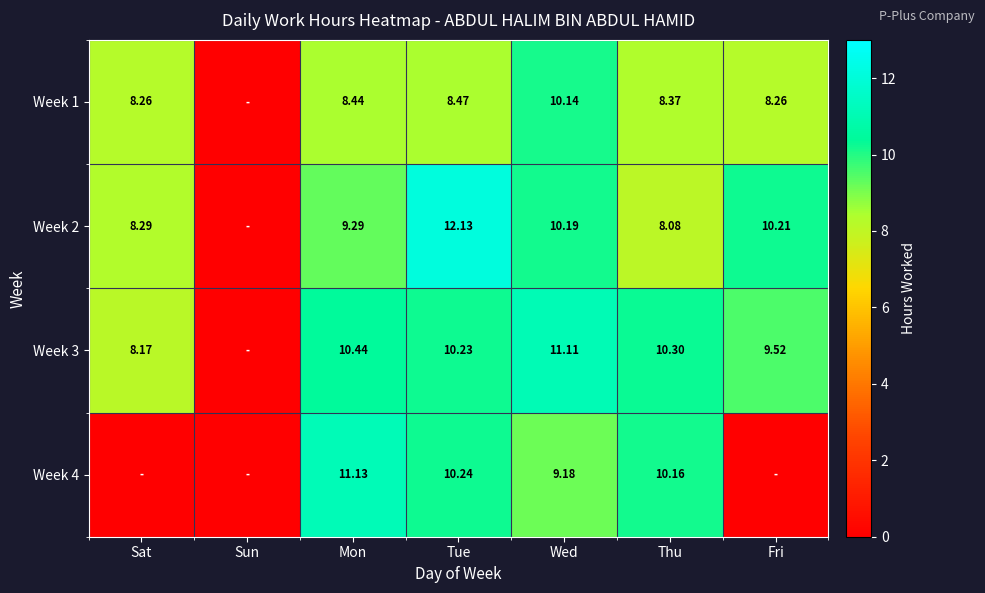

What is the difference between the maximum and minimum values in the Week 2 series?

12.1